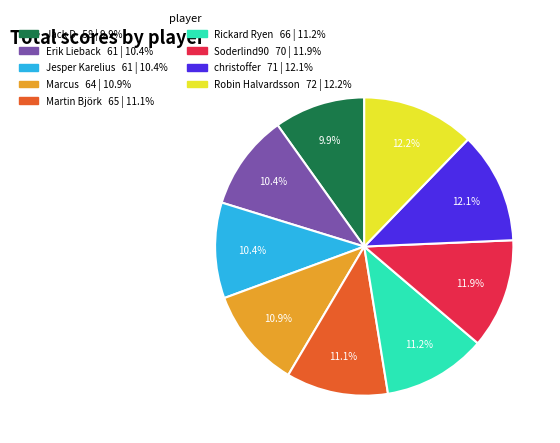

To the nearest percent, what is the average slice percentage?

11%